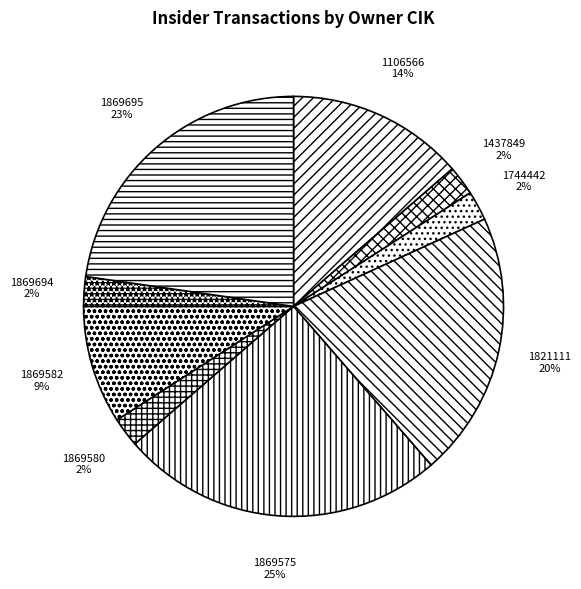

Which category has the biggest portion of the pie?

1869575